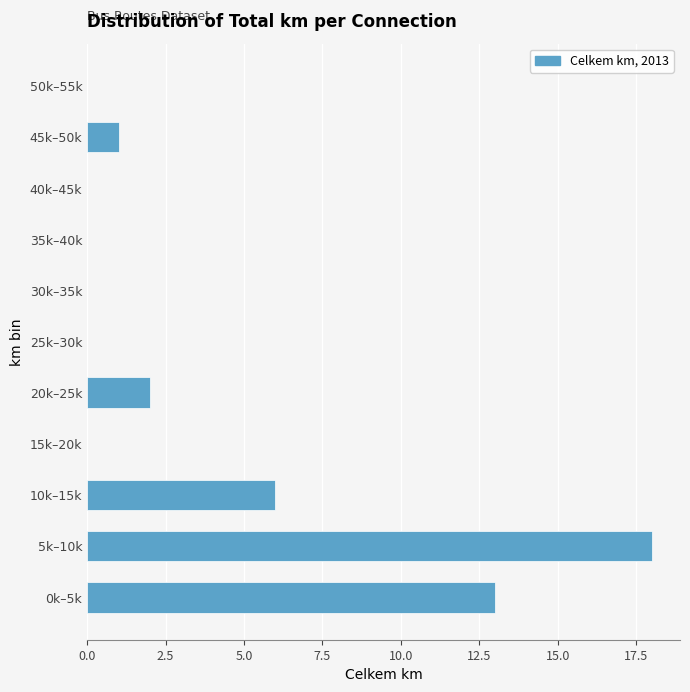

Reading bottom to top, extract all data points from this chart.

0k–5k=13	5k–10k=18	10k–15k=6	15k–20k=0	20k–25k=2	25k–30k=0	30k–35k=0	35k–40k=0	40k–45k=0	45k–50k=1	50k–55k=0